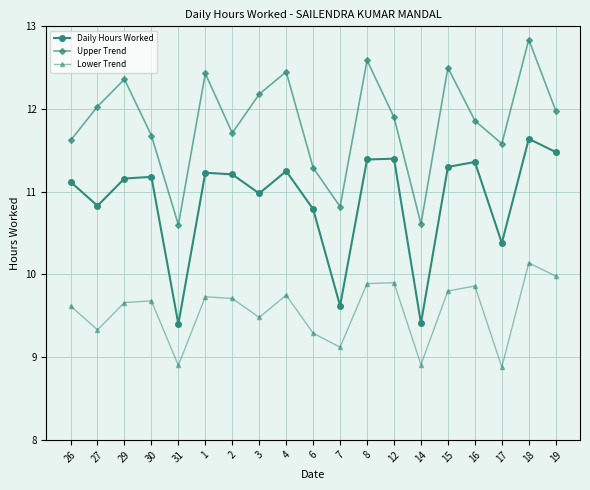

Rank the series by their average value, from highest to lowest.

Upper Trend, Daily Hours Worked, Lower Trend